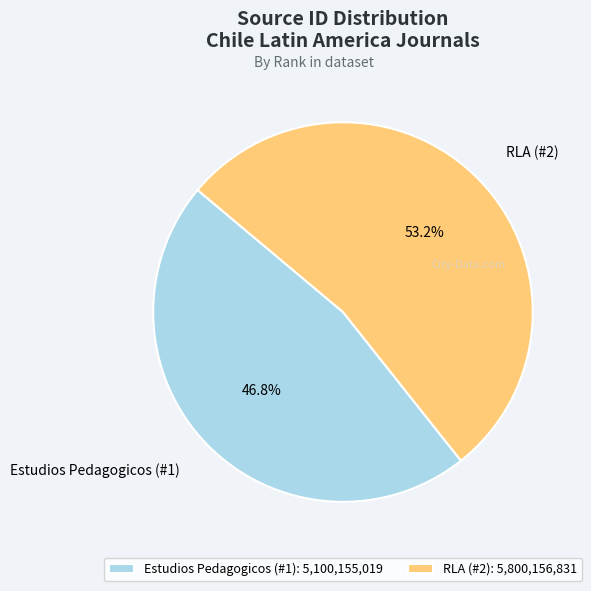

Is it true that Estudios Pedagogicos (#1) is 47% of the pie?

True